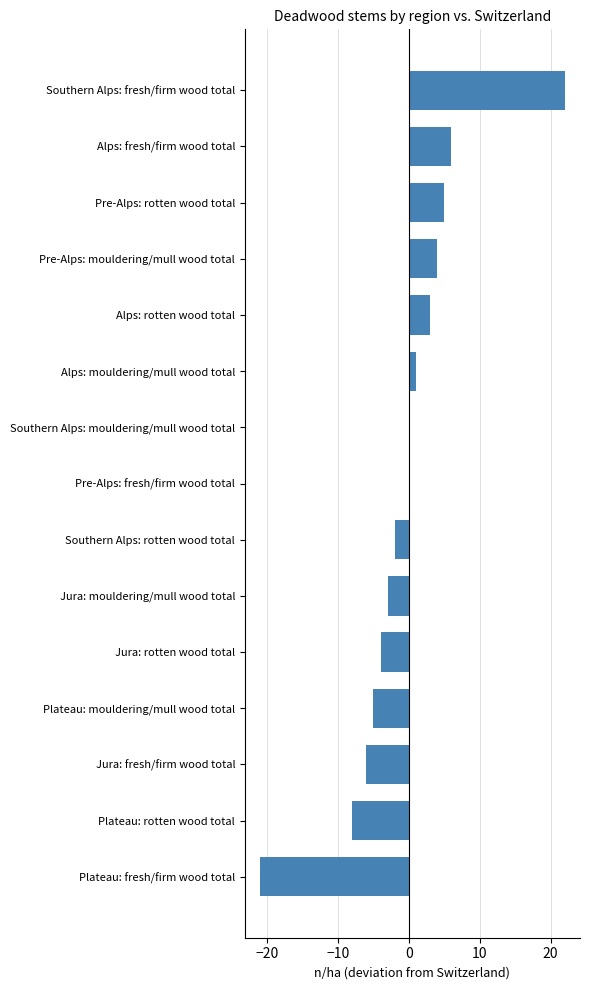

What is the greatest value displayed?

22